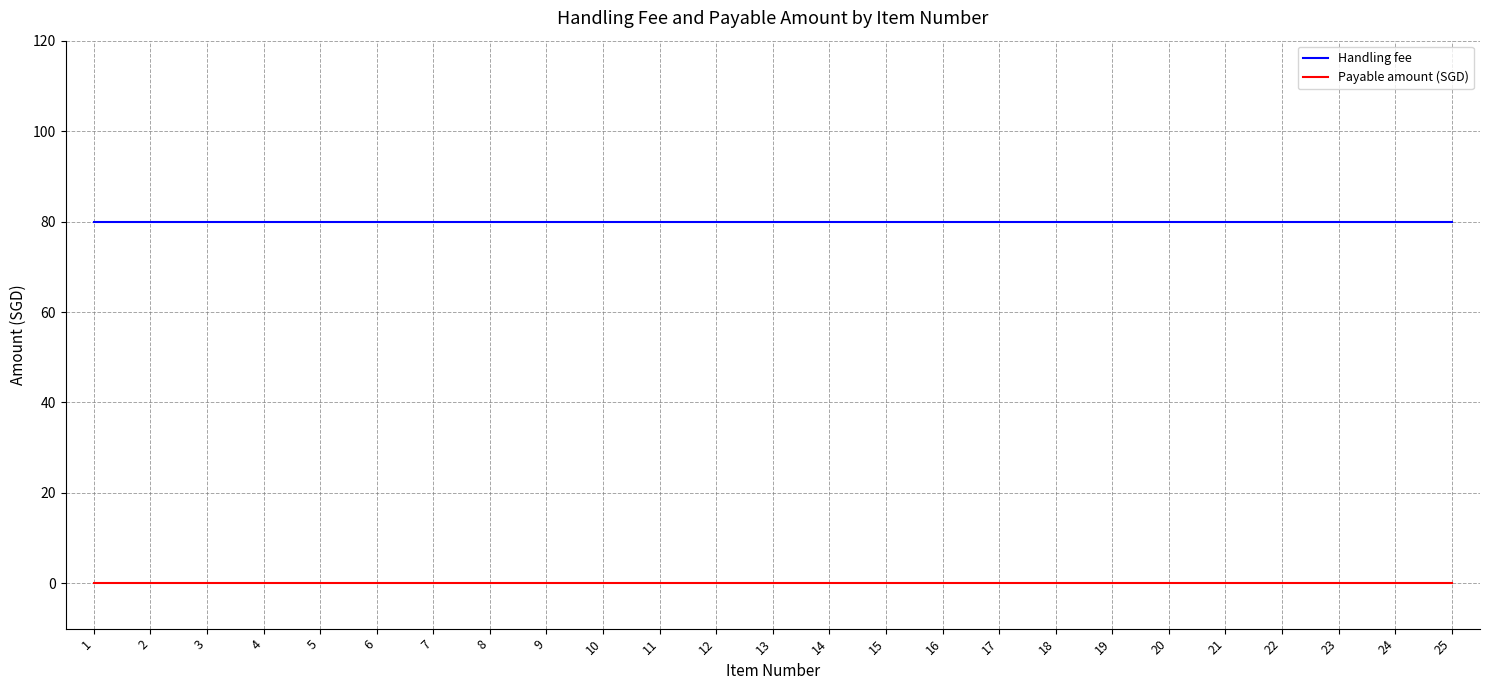

Reading left to right, transcribe all the data shown in this chart.

Handling fee: 80	80	80	80	80	80	80	80	80	80	80	80	80	80	80	80	80	80	80	80	80	80	80	80	80
Payable amount (SGD): 0	0	0	0	0	0	0	0	0	0	0	0	0	0	0	0	0	0	0	0	0	0	0	0	0